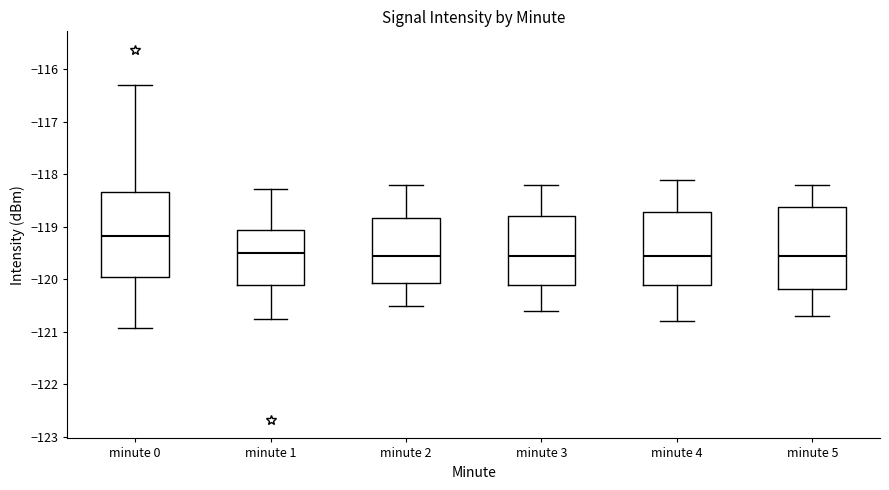

Reading left to right, transcribe this box plot: for each box, give where its median line is, the range the box spans, and where its two whiskers end, as read against the y-axis. The values are not printed on the chart, so give them approximately, as read against the axis.

minute 0: median -119.2, box -120.0 to -118.3, whiskers -120.9 to -116.3
minute 1: median -119.5, box -120.1 to -119.1, whiskers -120.8 to -118.3
minute 2: median -119.5, box -120.1 to -118.8, whiskers -120.5 to -118.2
minute 3: median -119.5, box -120.1 to -118.8, whiskers -120.6 to -118.2
minute 4: median -119.5, box -120.1 to -118.7, whiskers -120.8 to -118.1
minute 5: median -119.5, box -120.2 to -118.6, whiskers -120.7 to -118.2